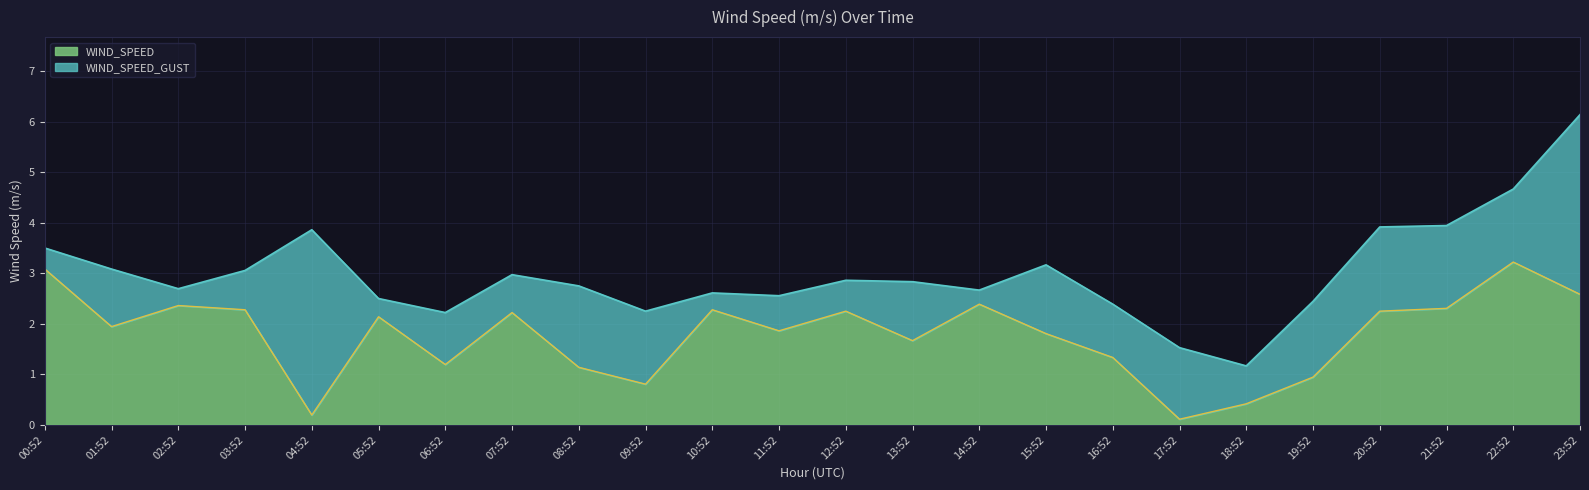

Which category has the lowest value in the WIND_SPEED_GUST series?

18:52